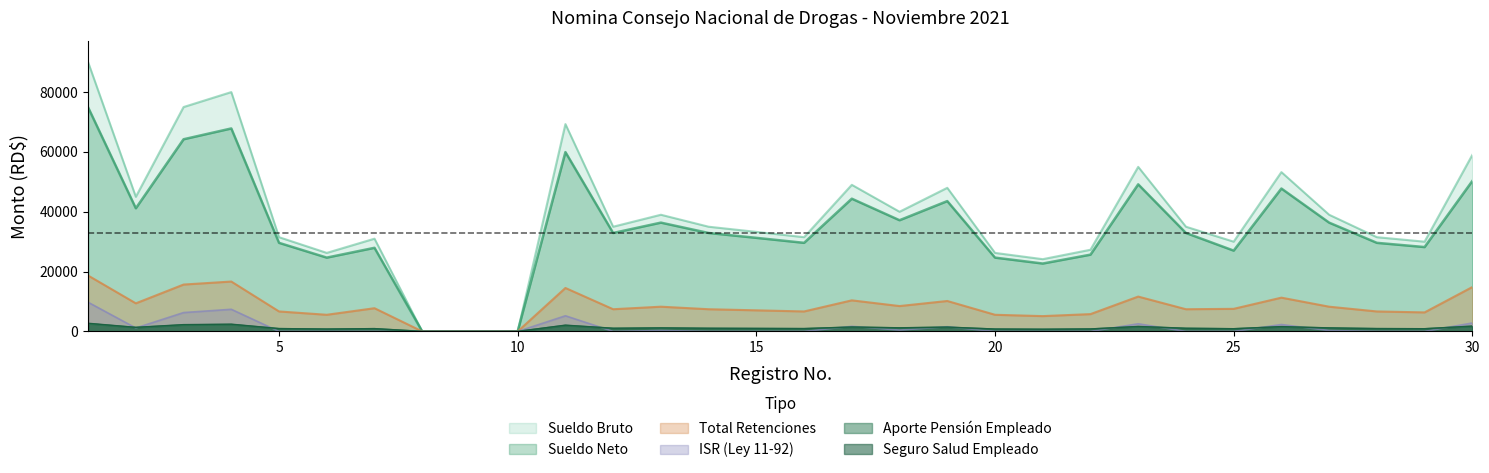

What is the spread (max minus min) of values at 23?

53421.5